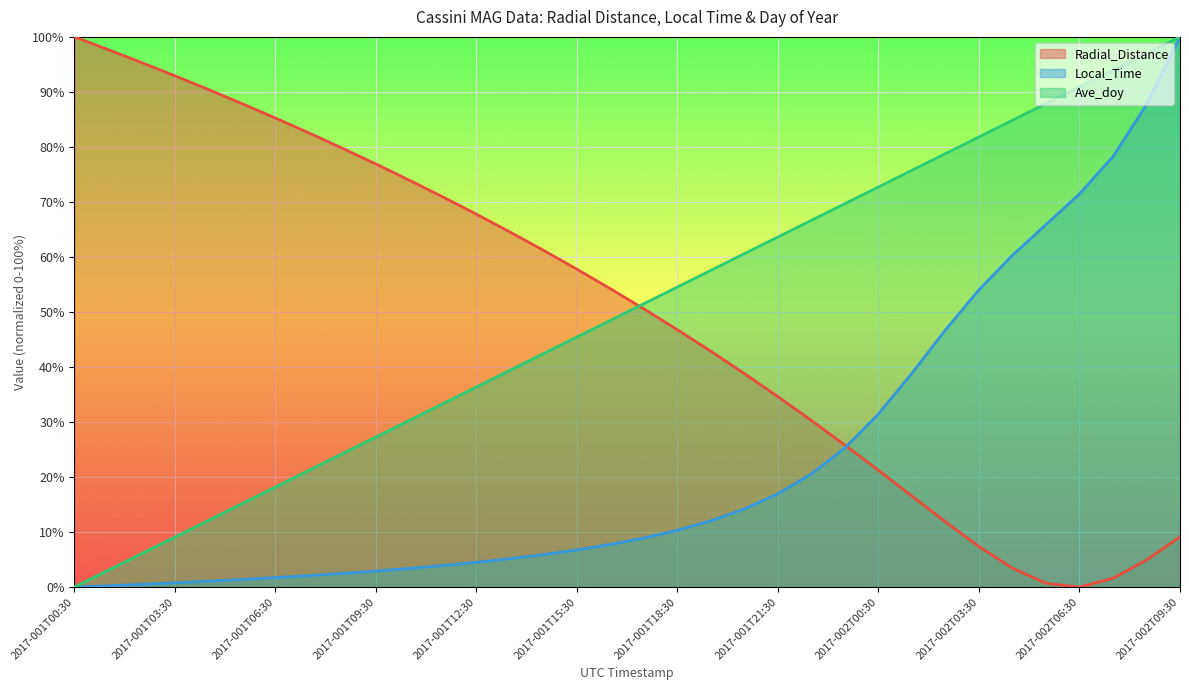

How many values in the Ave_doy series are below 51?

17